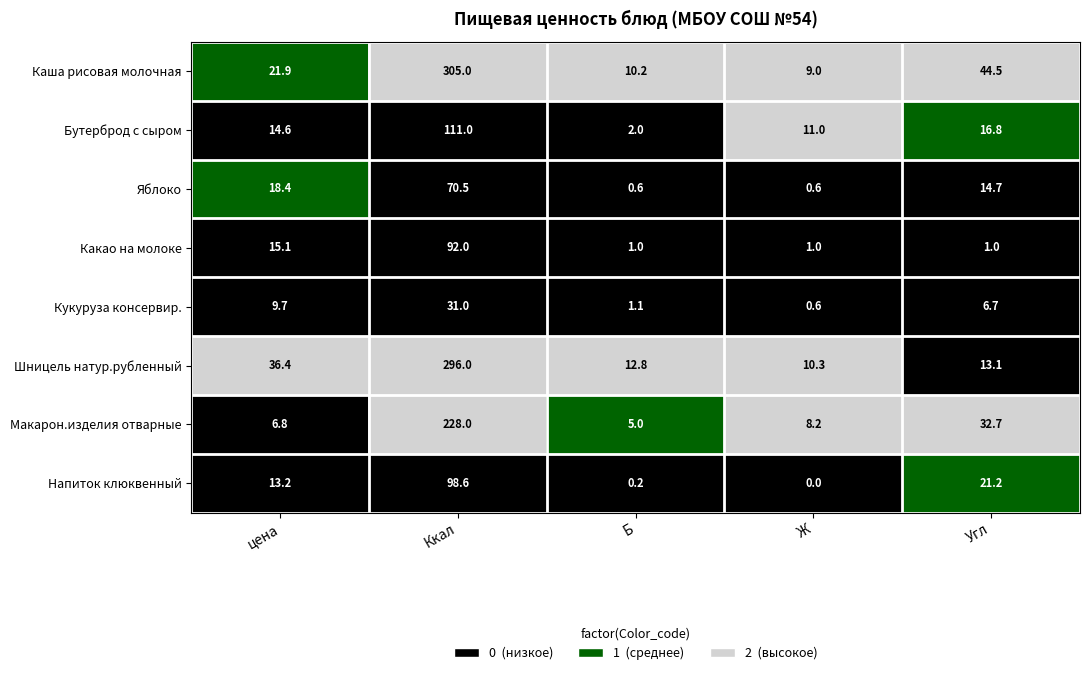

Where is Какао на молоке nearest to the value 46?

цена